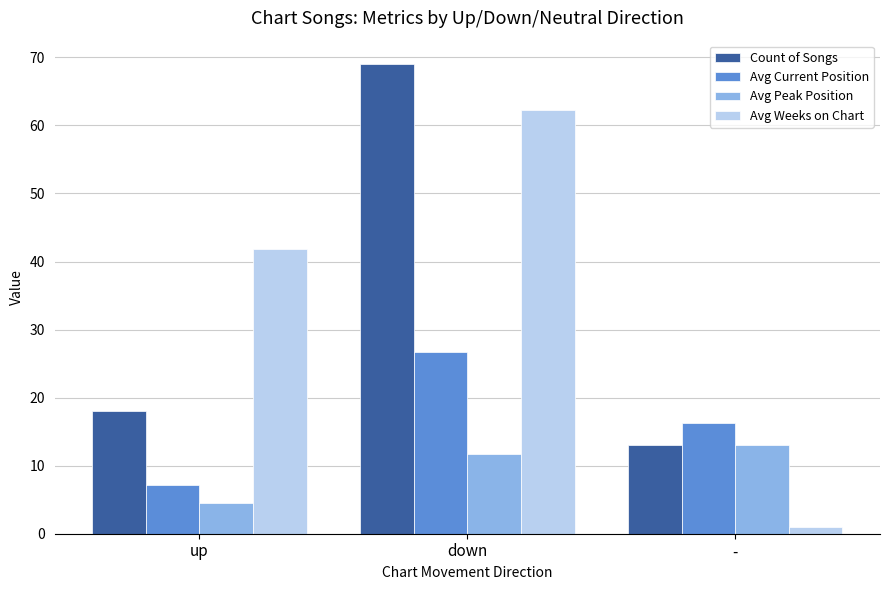

The value of Avg Weeks on Chart at down is 26.4. True or false?

False